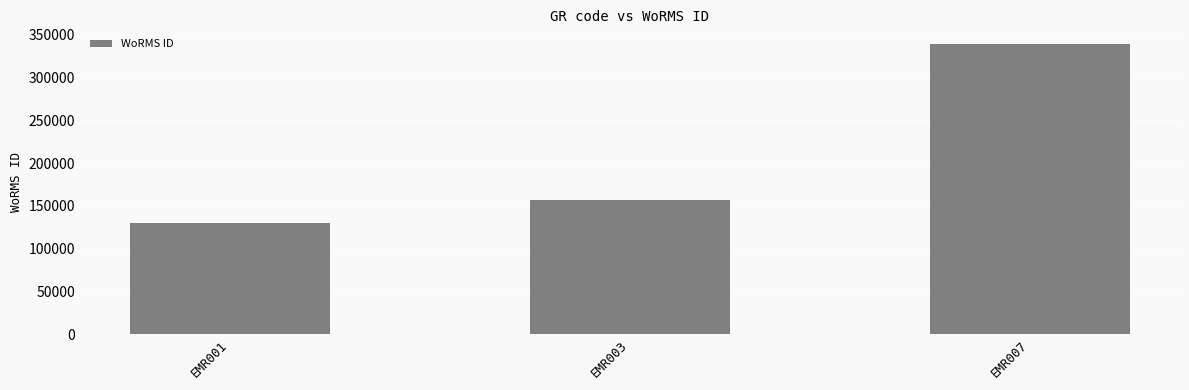

The value at EMR003 is 96203. True or false?

False